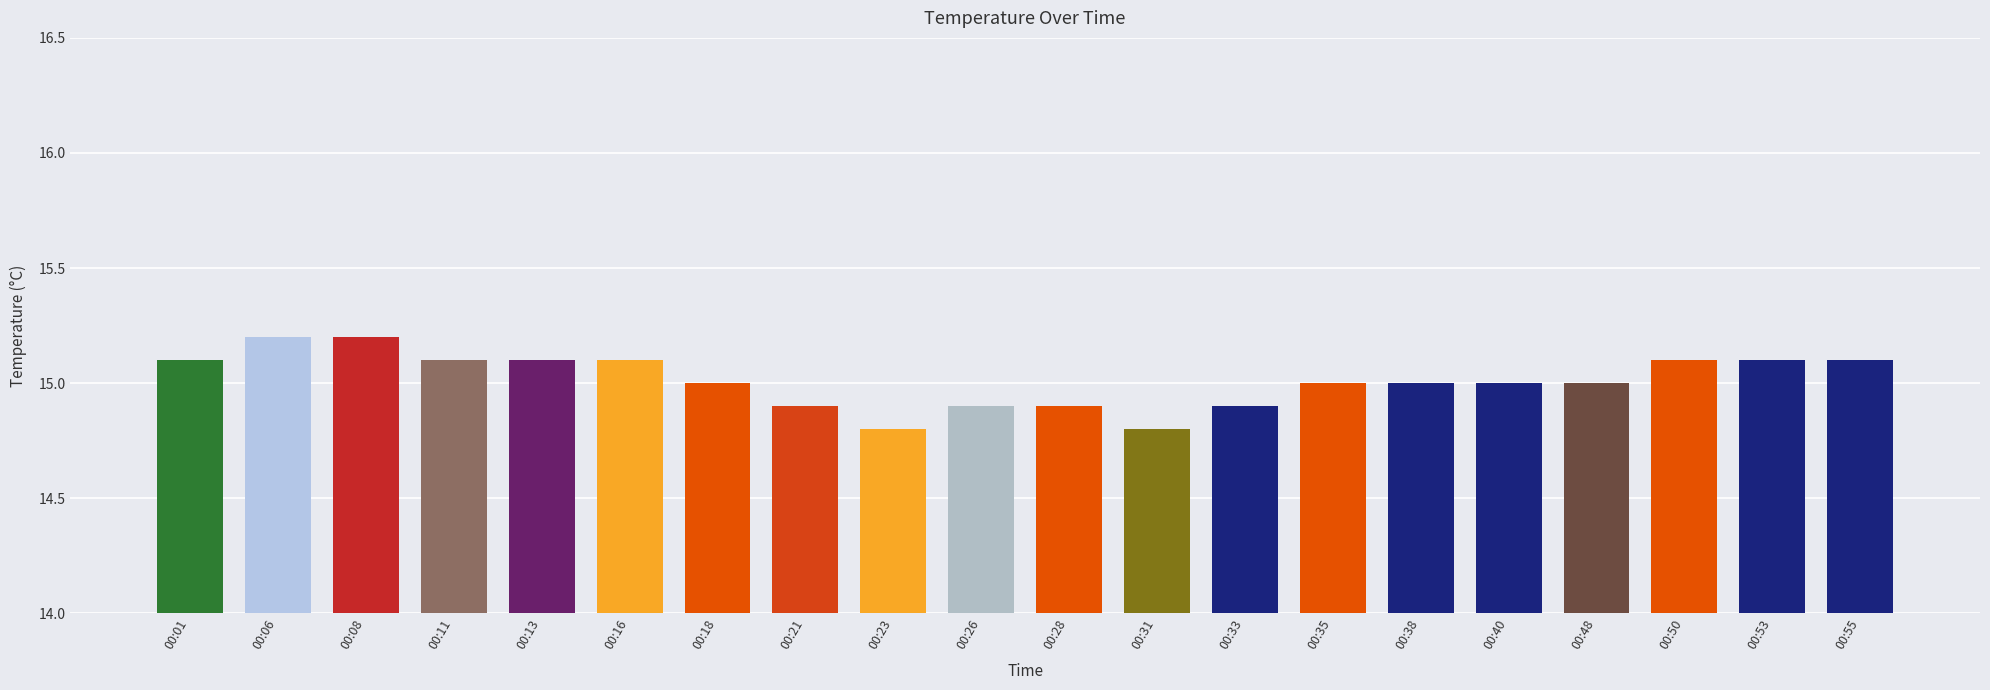

Reading left to right, list all the values displayed in this chart.

00:01=15.1	00:06=15.2	00:08=15.2	00:11=15.1	00:13=15.1	00:16=15.1	00:18=15.0	00:21=14.9	00:23=14.8	00:26=14.9	00:28=14.9	00:31=14.8	00:33=14.9	00:35=15.0	00:38=15.0	00:40=15.0	00:48=15.0	00:50=15.1	00:53=15.1	00:55=15.1